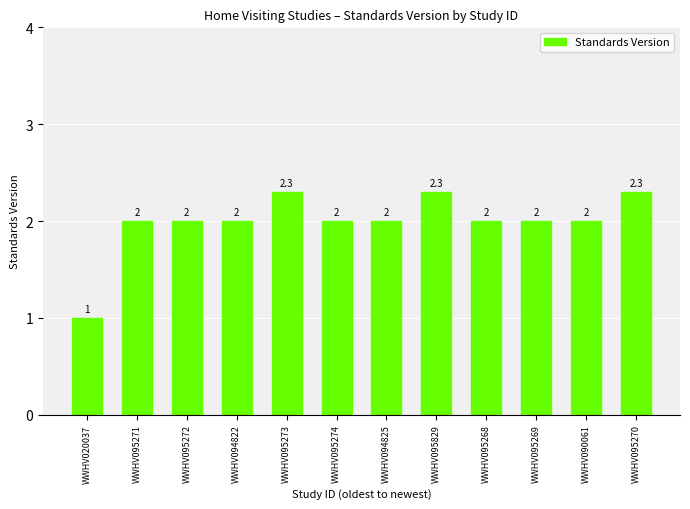

What is the sum of the values at WWHV095269 and WWHV094822?

4.0